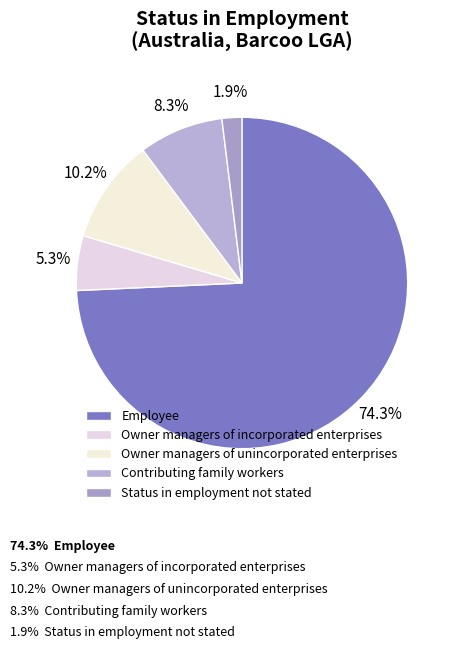

Which slice is the largest?

Employee